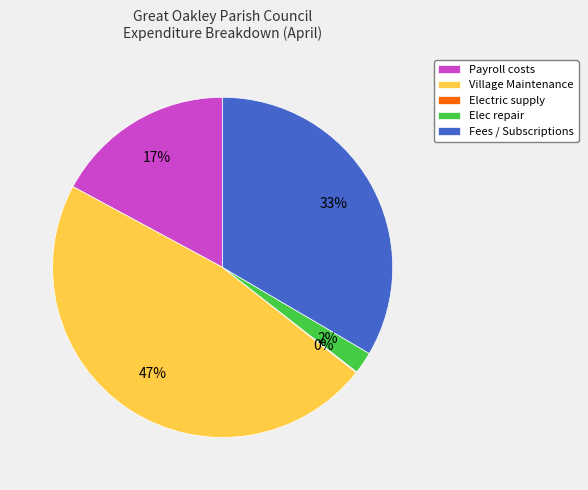

Is the sum of Elec repair and Village Maintenance greater than half?

No